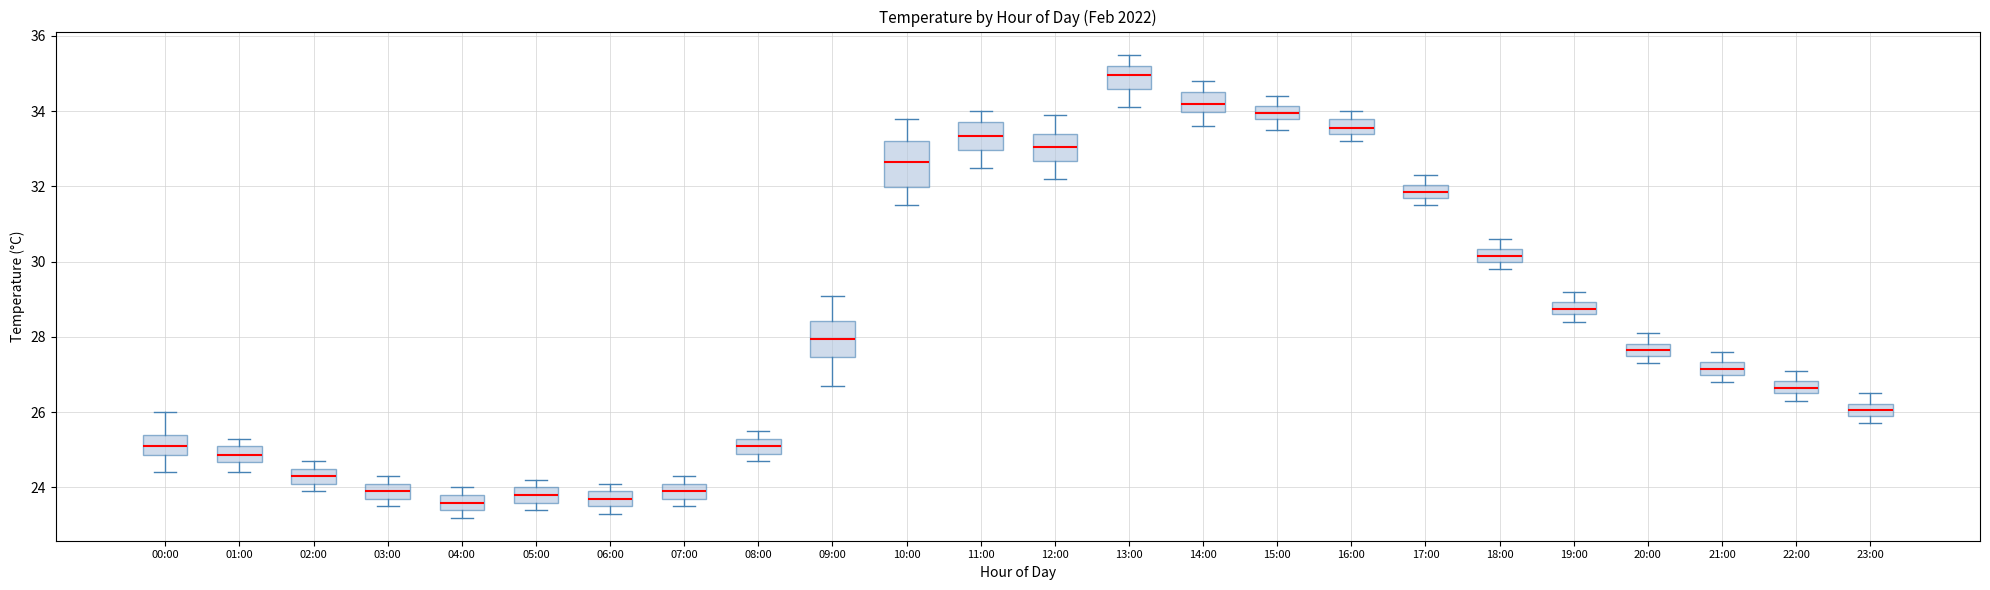

Reading left to right, read every box against the y-axis: the position of its median line, the range the box covers, and the ends of its whiskers. The values are not printed on the chart, so give them approximately, as read against the axis.

00:00: median 25.2, box 24.8 to 25.4, whiskers 24.4 to 26.0
01:00: median 24.8, box 24.6 to 25.2, whiskers 24.4 to 25.4
02:00: median 24.4, box 24.2 to 24.6, whiskers 24.0 to 24.8
03:00: median 24.0, box 23.8 to 24.2, whiskers 23.6 to 24.4
04:00: median 23.6, box 23.4 to 23.8, whiskers 23.2 to 24.0
05:00: median 23.8, box 23.6 to 24.0, whiskers 23.4 to 24.2
06:00: median 23.8, box 23.6 to 24.0, whiskers 23.4 to 24.2
07:00: median 24.0, box 23.8 to 24.2, whiskers 23.6 to 24.4
08:00: median 25.2, box 25.0 to 25.4, whiskers 24.8 to 25.6
09:00: median 28.0, box 27.4 to 28.4, whiskers 26.8 to 29.2
10:00: median 32.6, box 32.0 to 33.2, whiskers 31.6 to 33.8
11:00: median 33.4, box 33.0 to 33.8, whiskers 32.6 to 34.0
12:00: median 33.0, box 32.6 to 33.4, whiskers 32.2 to 34.0
13:00: median 35.0, box 34.6 to 35.2, whiskers 34.2 to 35.6
14:00: median 34.2, box 34.0 to 34.6, whiskers 33.6 to 34.8
15:00: median 34.0, box 33.8 to 34.2, whiskers 33.6 to 34.4
16:00: median 33.6, box 33.4 to 33.8, whiskers 33.2 to 34.0
17:00: median 31.8 (inside the box), box 31.8 to 32.0, whiskers 31.6 to 32.4
18:00: median 30.2, box 30.0 to 30.4, whiskers 29.8 to 30.6
19:00: median 28.8, box 28.6 to 29.0, whiskers 28.4 to 29.2
20:00: median 27.6 (inside the box), box 27.6 to 27.8, whiskers 27.4 to 28.2
21:00: median 27.2, box 27.0 to 27.4, whiskers 26.8 to 27.6
22:00: median 26.6 (inside the box), box 26.6 to 26.8, whiskers 26.4 to 27.2
23:00: median 26.0 (inside the box), box 26.0 to 26.2, whiskers 25.8 to 26.6